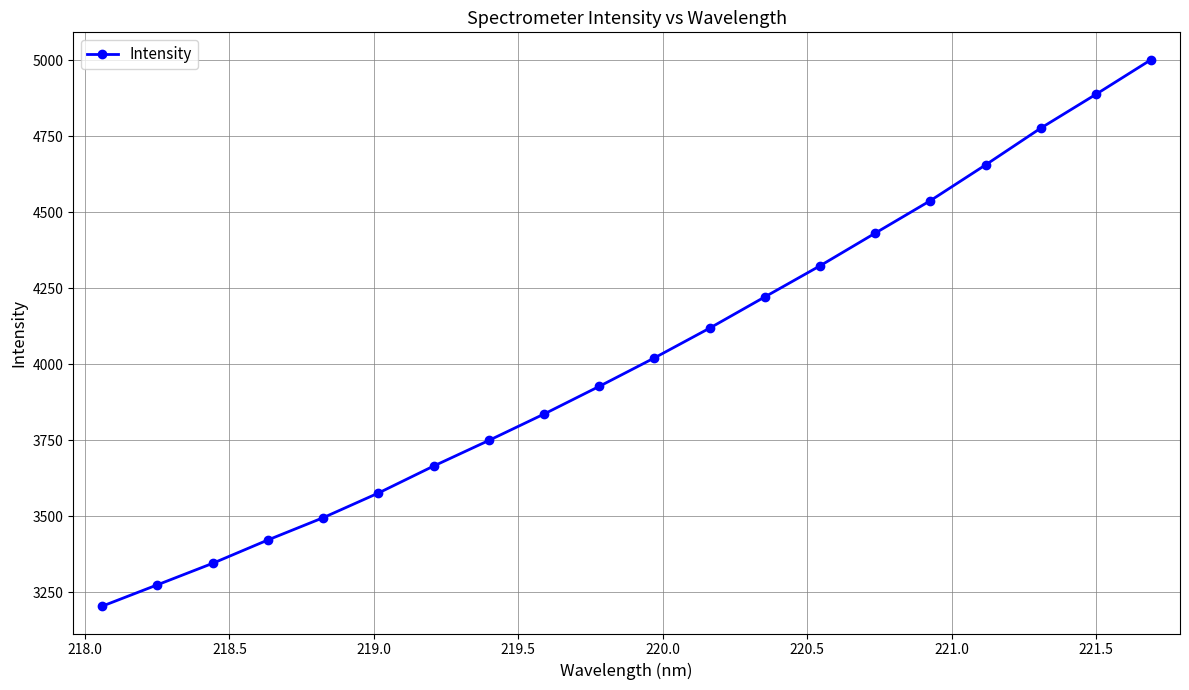

True or false: the data has more than 0 interior local peaks.

False